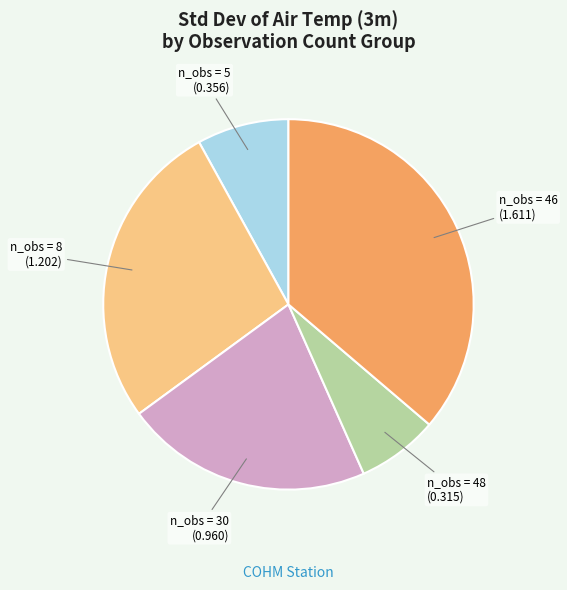

Does any single category account for the majority?

No